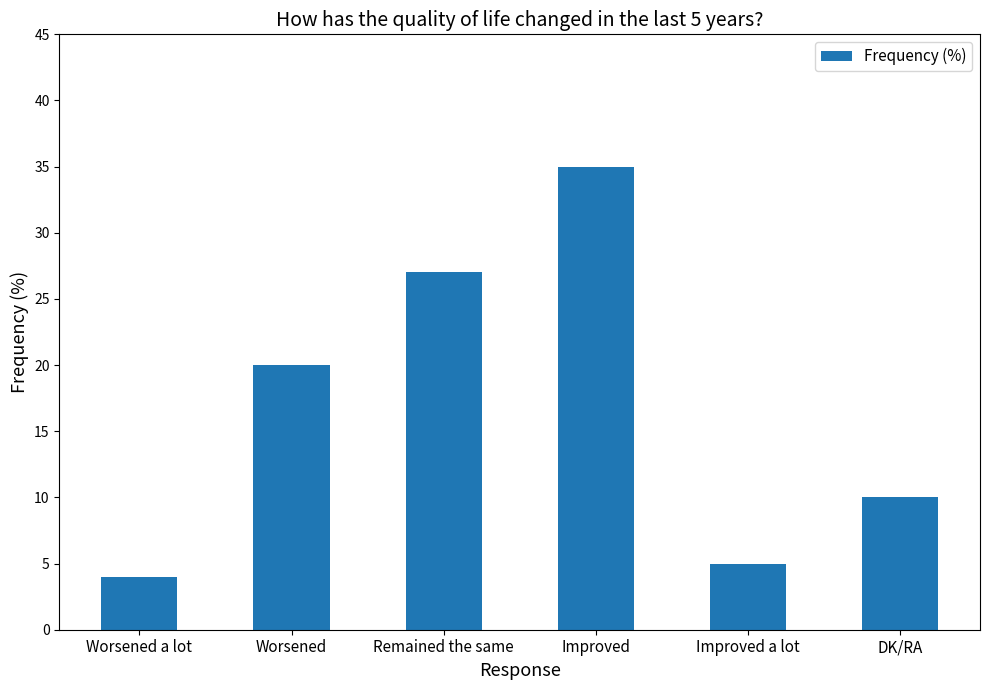

Reading right to left, list all the values displayed in this chart.

DK/RA=10	Improved a lot=5	Improved=35	Remained the same=27	Worsened=20	Worsened a lot=4